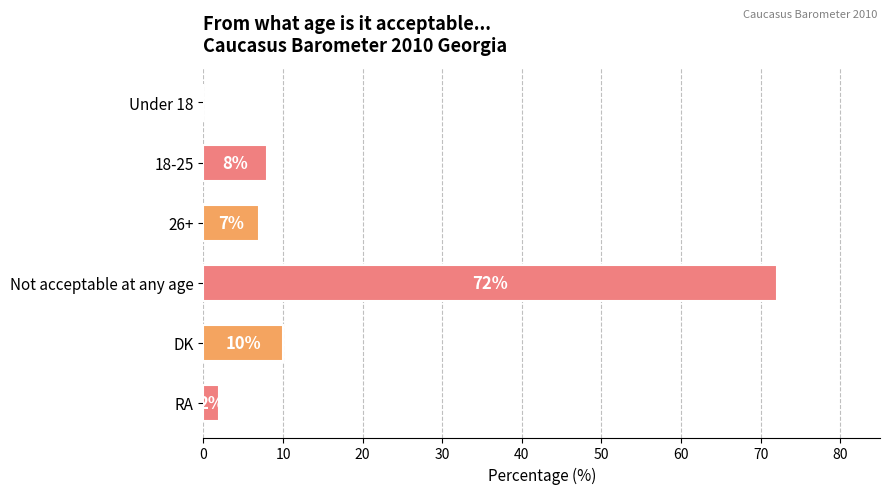

Reading bottom to top, transcribe all the data shown in this chart.

RA=2	DK=10	Not acceptable at any age=72	26+=7	18-25=8	Under 18=0